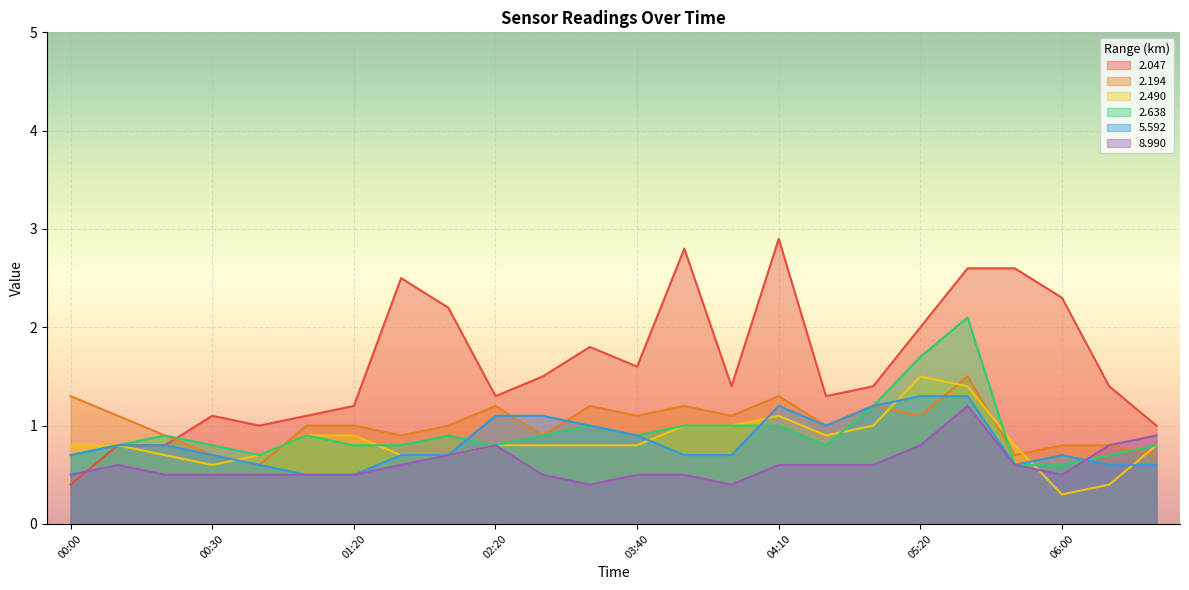

At which category does 2.490 reach its first local valley?

00:30